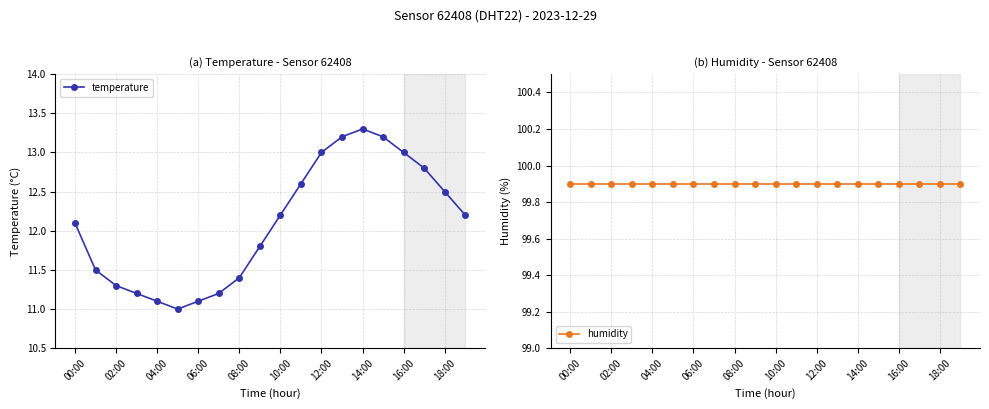

Where is the first local maximum for temperature?

14:00